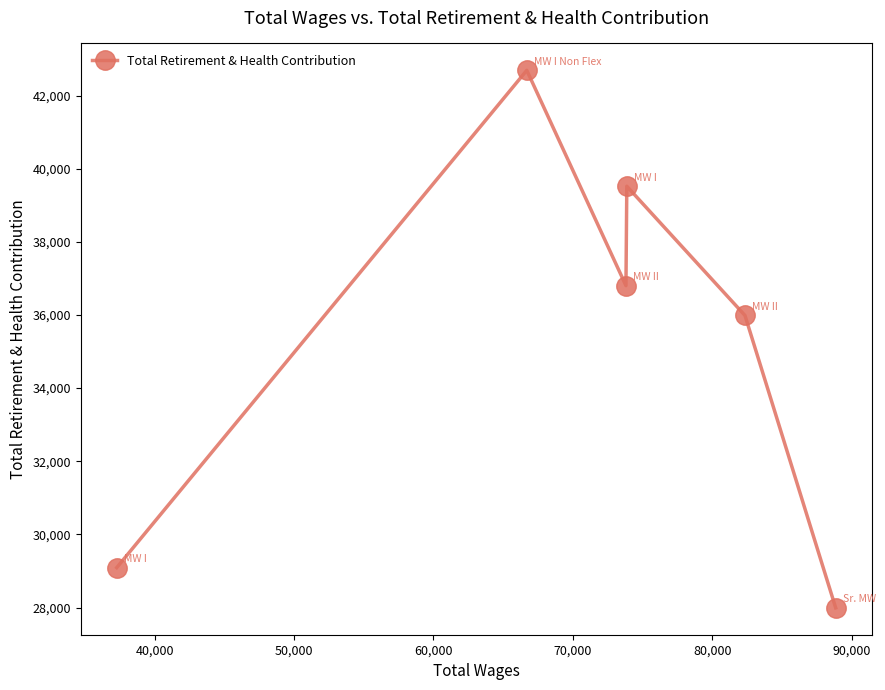

What is the average value?

35347